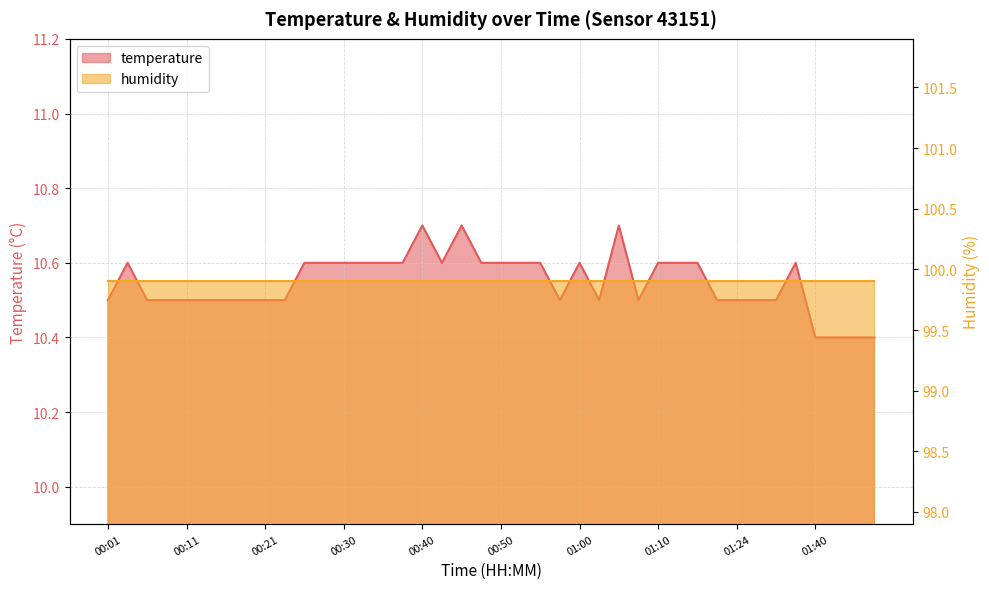

What is the change in value from 00:33 to 01:43?

-0.2